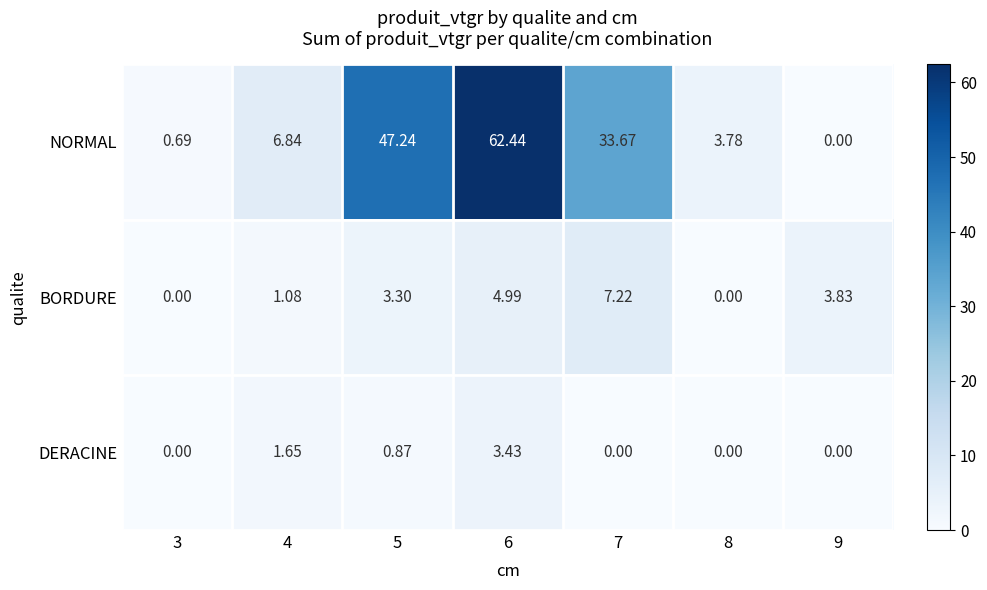

How many positive values does the NORMAL series have?

6